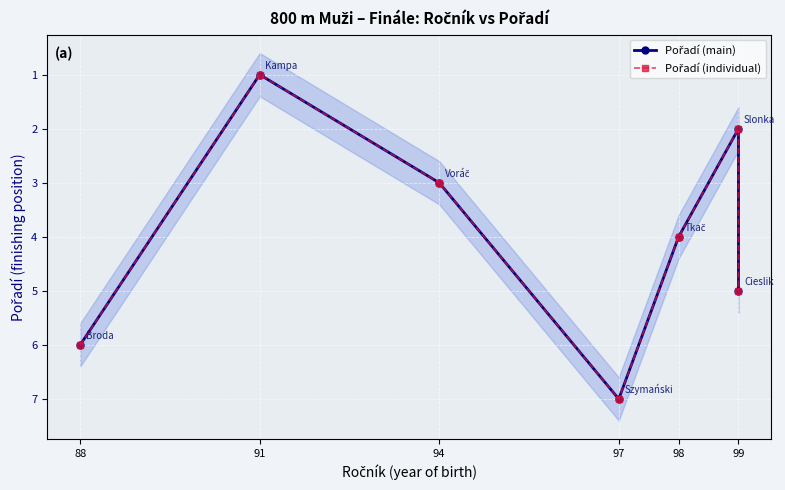

At which category does the chart reach its peak across all series?

97